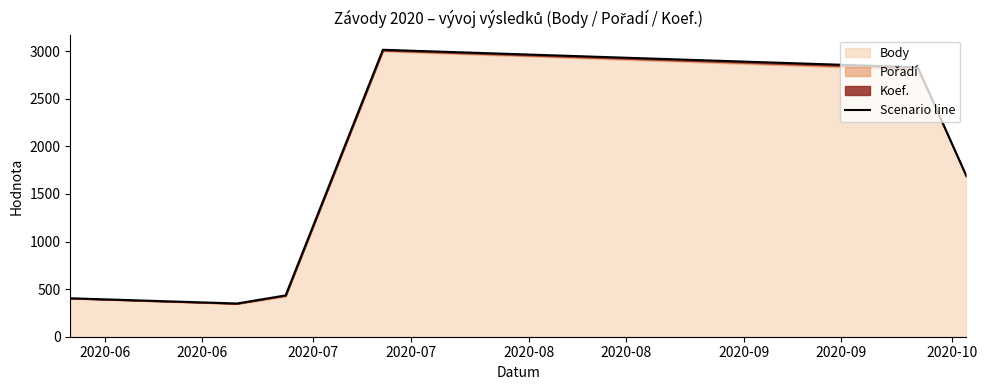

What is the average value?

1453